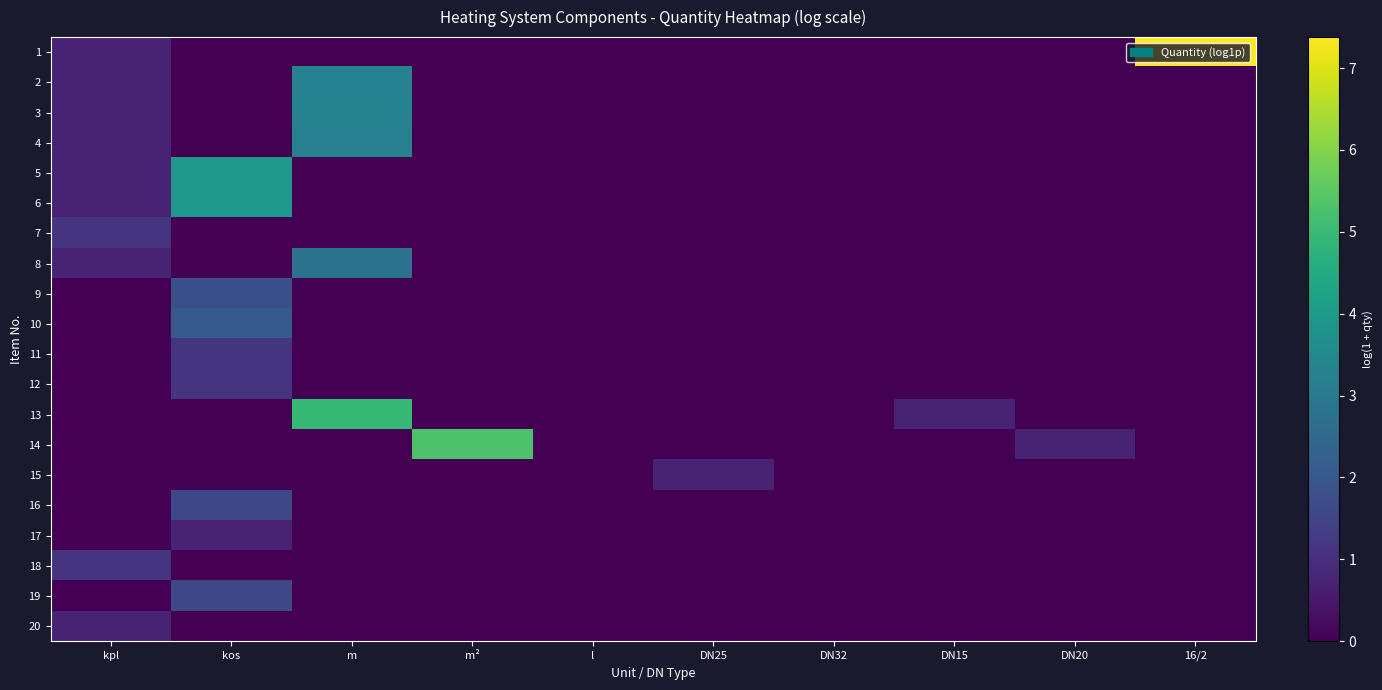

Reading left to right, list all the values displayed in this chart.

1: kpl=0.7	kos=0.0	m=0.0	m²=0.0	l=0.0	DN25=0.0	DN32=0.0	DN15=0.0	DN20=0.0	16/2=7.4
2: kpl=0.7	kos=0.0	m=3.3	m²=0.0	l=0.0	DN25=0.0	DN32=0.0	DN15=0.0	DN20=0.0	16/2=0.0
3: kpl=0.7	kos=0.0	m=3.3	m²=0.0	l=0.0	DN25=0.0	DN32=0.0	DN15=0.0	DN20=0.0	16/2=0.0
4: kpl=0.7	kos=0.0	m=3.2	m²=0.0	l=0.0	DN25=0.0	DN32=0.0	DN15=0.0	DN20=0.0	16/2=0.0
5: kpl=0.7	kos=3.9	m=0.0	m²=0.0	l=0.0	DN25=0.0	DN32=0.0	DN15=0.0	DN20=0.0	16/2=0.0
6: kpl=0.7	kos=3.9	m=0.0	m²=0.0	l=0.0	DN25=0.0	DN32=0.0	DN15=0.0	DN20=0.0	16/2=0.0
7: kpl=1.1	kos=0.0	m=0.0	m²=0.0	l=0.0	DN25=0.0	DN32=0.0	DN15=0.0	DN20=0.0	16/2=0.0
8: kpl=0.7	kos=0.0	m=2.8	m²=0.0	l=0.0	DN25=0.0	DN32=0.0	DN15=0.0	DN20=0.0	16/2=0.0
9: kpl=0.0	kos=1.8	m=0.0	m²=0.0	l=0.0	DN25=0.0	DN32=0.0	DN15=0.0	DN20=0.0	16/2=0.0
10: kpl=0.0	kos=2.1	m=0.0	m²=0.0	l=0.0	DN25=0.0	DN32=0.0	DN15=0.0	DN20=0.0	16/2=0.0
11: kpl=0.0	kos=1.1	m=0.0	m²=0.0	l=0.0	DN25=0.0	DN32=0.0	DN15=0.0	DN20=0.0	16/2=0.0
12: kpl=0.0	kos=1.1	m=0.0	m²=0.0	l=0.0	DN25=0.0	DN32=0.0	DN15=0.0	DN20=0.0	16/2=0.0
13: kpl=0.0	kos=0.0	m=4.9	m²=0.0	l=0.0	DN25=0.0	DN32=0.0	DN15=0.7	DN20=0.0	16/2=0.0
14: kpl=0.0	kos=0.0	m=0.0	m²=5.3	l=0.0	DN25=0.0	DN32=0.0	DN15=0.0	DN20=0.7	16/2=0.0
15: kpl=0.0	kos=0.0	m=0.0	m²=0.0	l=0.0	DN25=0.7	DN32=0.0	DN15=0.0	DN20=0.0	16/2=0.0
16: kpl=0.0	kos=1.6	m=0.0	m²=0.0	l=0.0	DN25=0.0	DN32=0.0	DN15=0.0	DN20=0.0	16/2=0.0
17: kpl=0.0	kos=0.7	m=0.0	m²=0.0	l=0.0	DN25=0.0	DN32=0.0	DN15=0.0	DN20=0.0	16/2=0.0
18: kpl=1.1	kos=0.0	m=0.0	m²=0.0	l=0.0	DN25=0.0	DN32=0.0	DN15=0.0	DN20=0.0	16/2=0.0
19: kpl=0.0	kos=1.6	m=0.0	m²=0.0	l=0.0	DN25=0.0	DN32=0.0	DN15=0.0	DN20=0.0	16/2=0.0
20: kpl=0.7	kos=0.0	m=0.0	m²=0.0	l=0.0	DN25=0.0	DN32=0.0	DN15=0.0	DN20=0.0	16/2=0.0